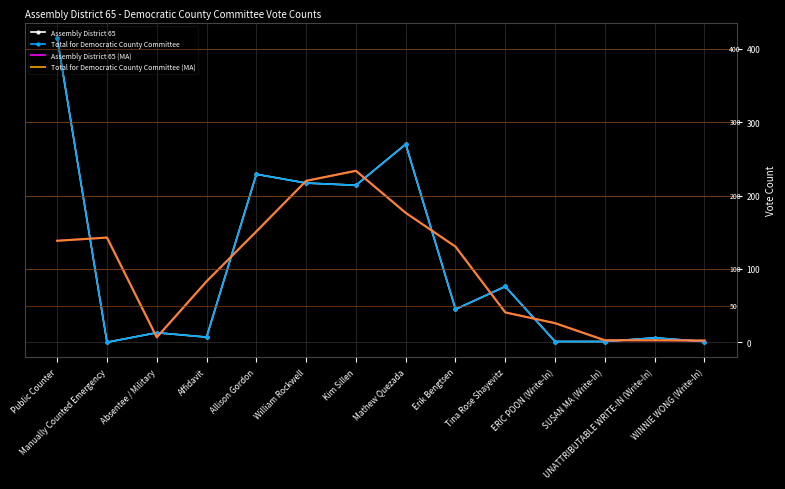

Reading left to right, extract all data points from this chart.

Assembly District 65: Public Counter=415.0	Manually Counted Emergency=0.0	Absentee / Military=13.0	Affidavit=7.0	Allison Gordon=229.0	William Rockwell=217.0	Kim Sillen=214.0	Mathew Quezada=270.0	Erik Bengtsen=45.0	Tina Rose Shayevitz=76.0	ERIC POON (Write-In)=1.0	SUSAN MA (Write-In)=1.0	UNATTRIBUTABLE WRITE-IN (Write-In)=6.0	WINNIE WONG (Write-In)=1.0
Total for Democratic County Committee: Public Counter=415.0	Manually Counted Emergency=0.0	Absentee / Military=13.0	Affidavit=7.0	Allison Gordon=229.0	William Rockwell=217.0	Kim Sillen=214.0	Mathew Quezada=270.0	Erik Bengtsen=45.0	Tina Rose Shayevitz=76.0	ERIC POON (Write-In)=1.0	SUSAN MA (Write-In)=1.0	UNATTRIBUTABLE WRITE-IN (Write-In)=6.0	WINNIE WONG (Write-In)=1.0
Assembly District 65 (MA): Public Counter=138.3	Manually Counted Emergency=142.7	Absentee / Military=6.7	Affidavit=83.0	Allison Gordon=151.0	William Rockwell=220.0	Kim Sillen=233.7	Mathew Quezada=176.3	Erik Bengtsen=130.3	Tina Rose Shayevitz=40.7	ERIC POON (Write-In)=26.0	SUSAN MA (Write-In)=2.7	UNATTRIBUTABLE WRITE-IN (Write-In)=2.7	WINNIE WONG (Write-In)=2.3
Total for Democratic County Committee (MA): Public Counter=138.3	Manually Counted Emergency=142.7	Absentee / Military=6.7	Affidavit=83.0	Allison Gordon=151.0	William Rockwell=220.0	Kim Sillen=233.7	Mathew Quezada=176.3	Erik Bengtsen=130.3	Tina Rose Shayevitz=40.7	ERIC POON (Write-In)=26.0	SUSAN MA (Write-In)=2.7	UNATTRIBUTABLE WRITE-IN (Write-In)=2.7	WINNIE WONG (Write-In)=2.3